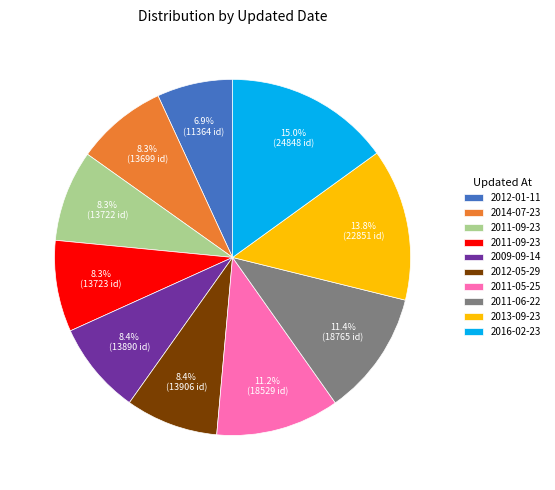

Does any single category account for the majority?

No